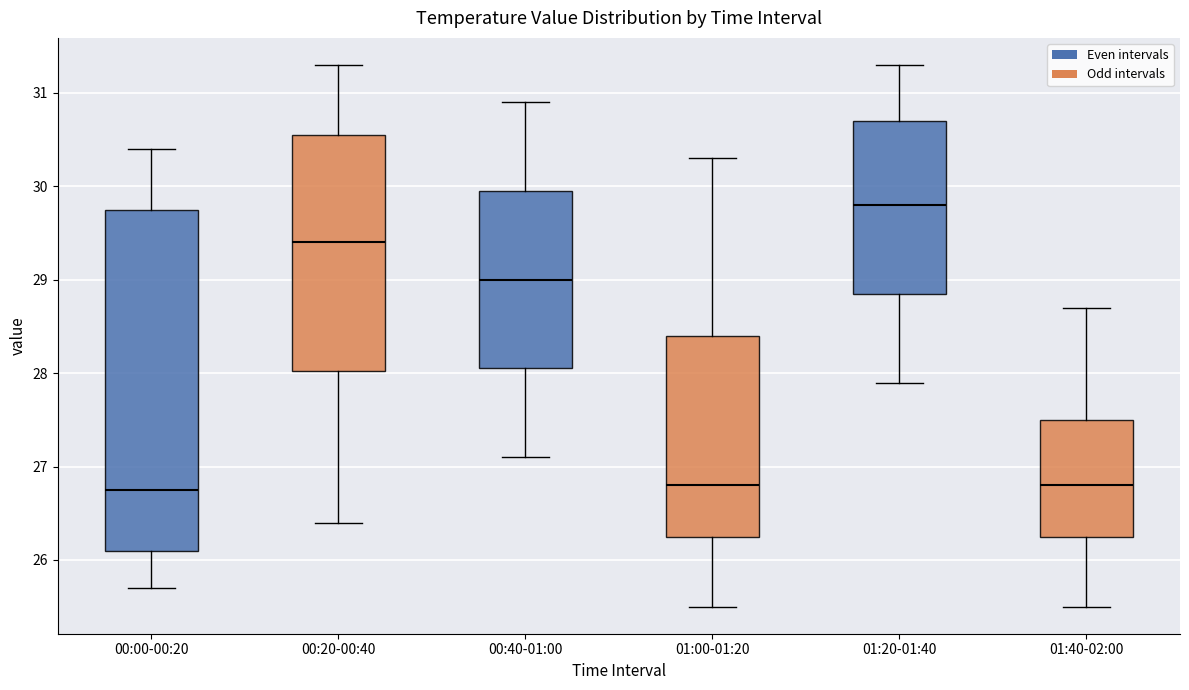

Comparing the boxes themselves (not the whiskers), which one is the tallest?

00:00-00:20